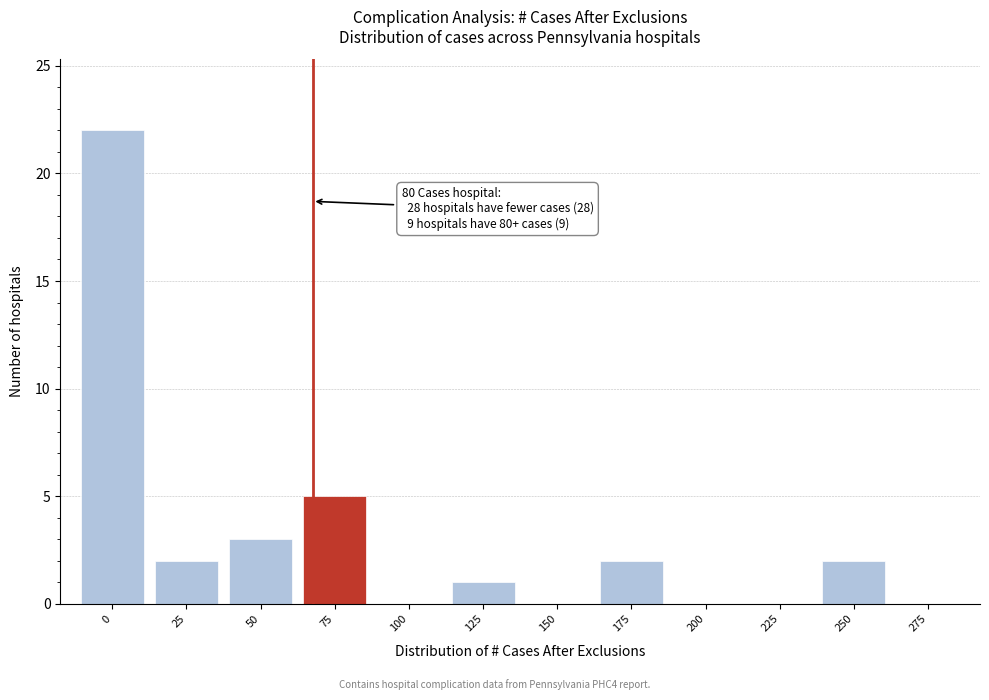

Reading right to left, what are all the values shown in this chart?

275=0	250=2	225=0	200=0	175=2	150=0	125=1	100=0	75=5	50=3	25=2	0=22